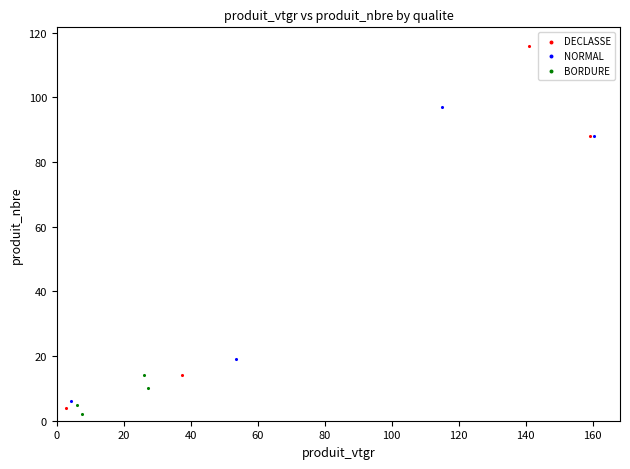

What are all the series names shown in the legend?

DECLASSE, NORMAL, BORDURE